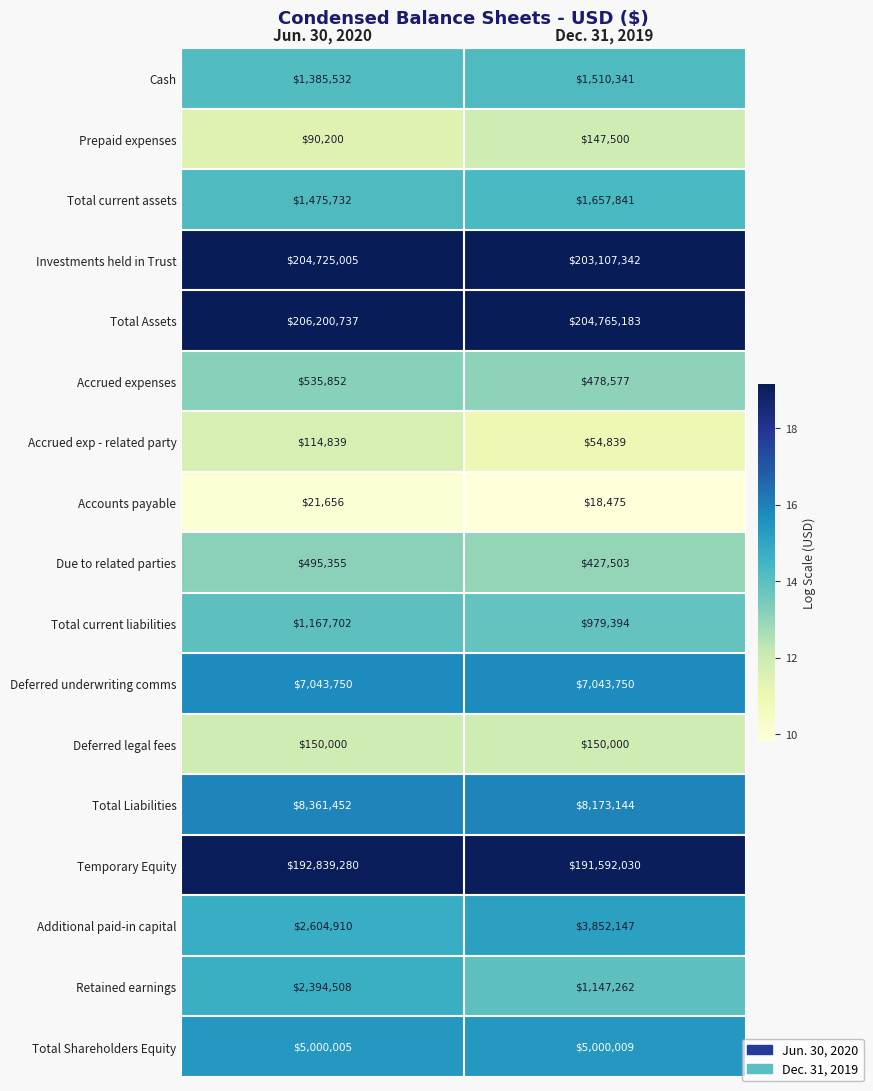

Read the Temporary Equity value at Jun. 30, 2020.

192839280